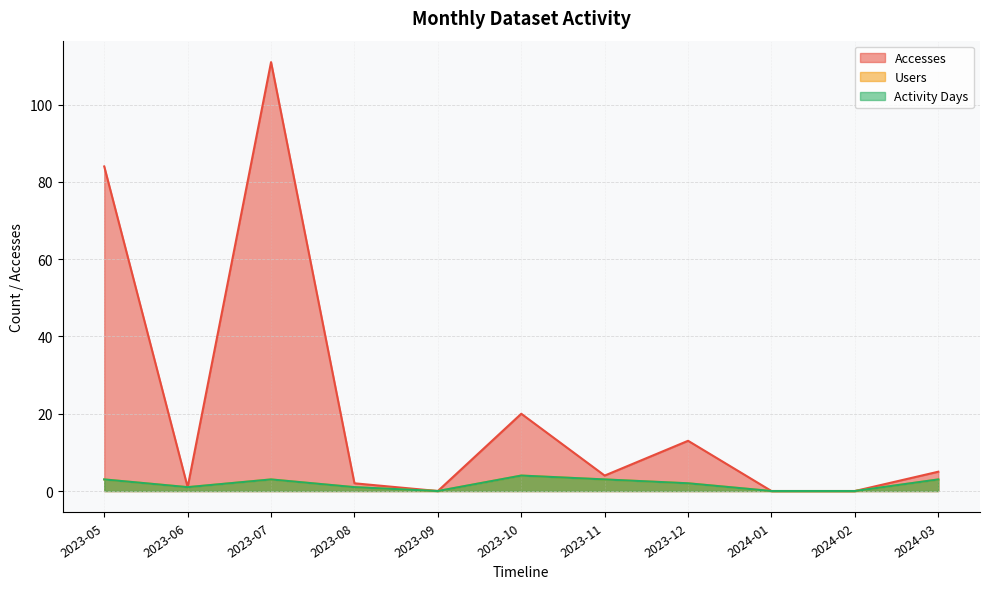

Does the chart display data point markers on the line(s)?

No